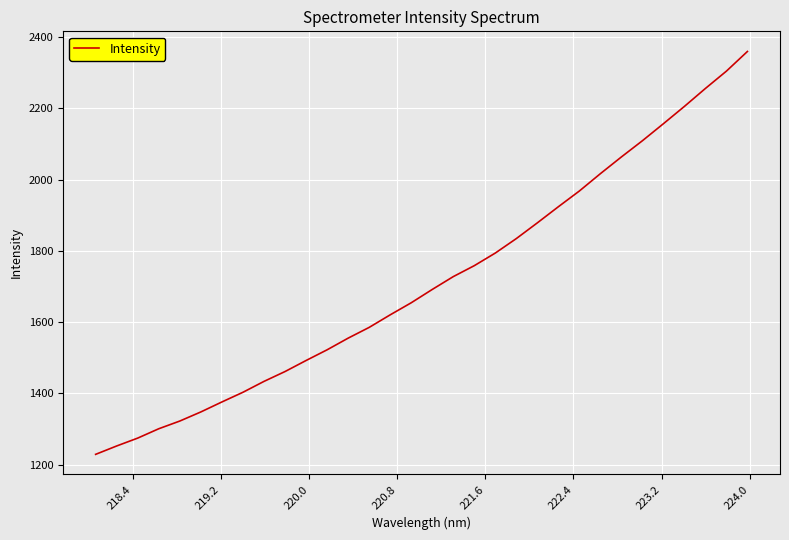

True or false: the data has more than 1 interior local peaks.

False